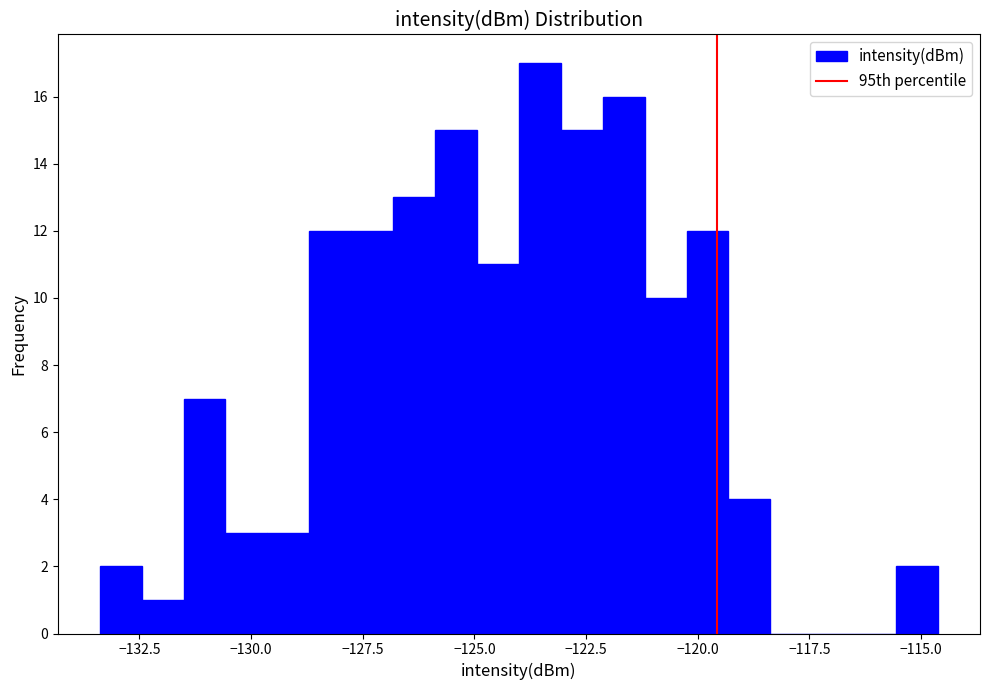

Read against the x-axis, roughly where is the centre of the tallest bar?

-123.5